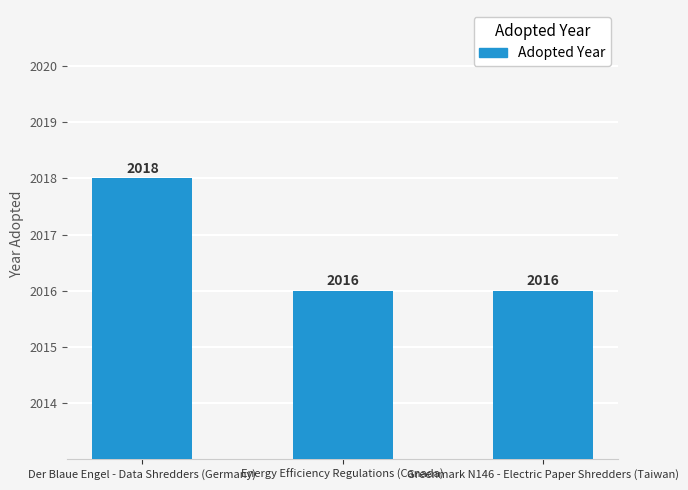

What is the label of the 2nd bar from the right?

Energy Efficiency Regulations (Canada)